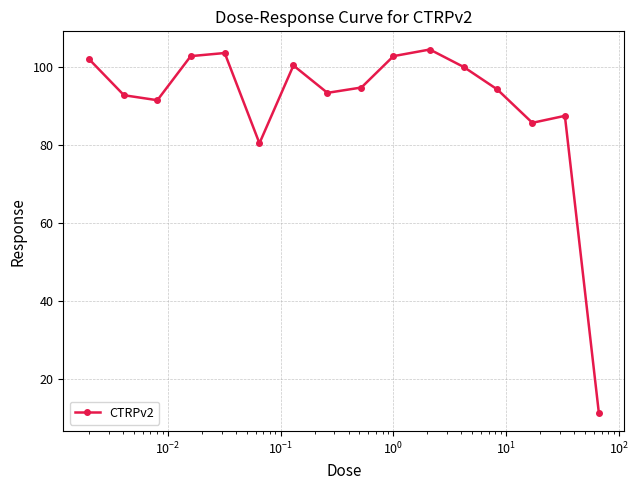

What is the value of the 4th point from the left?

102.8